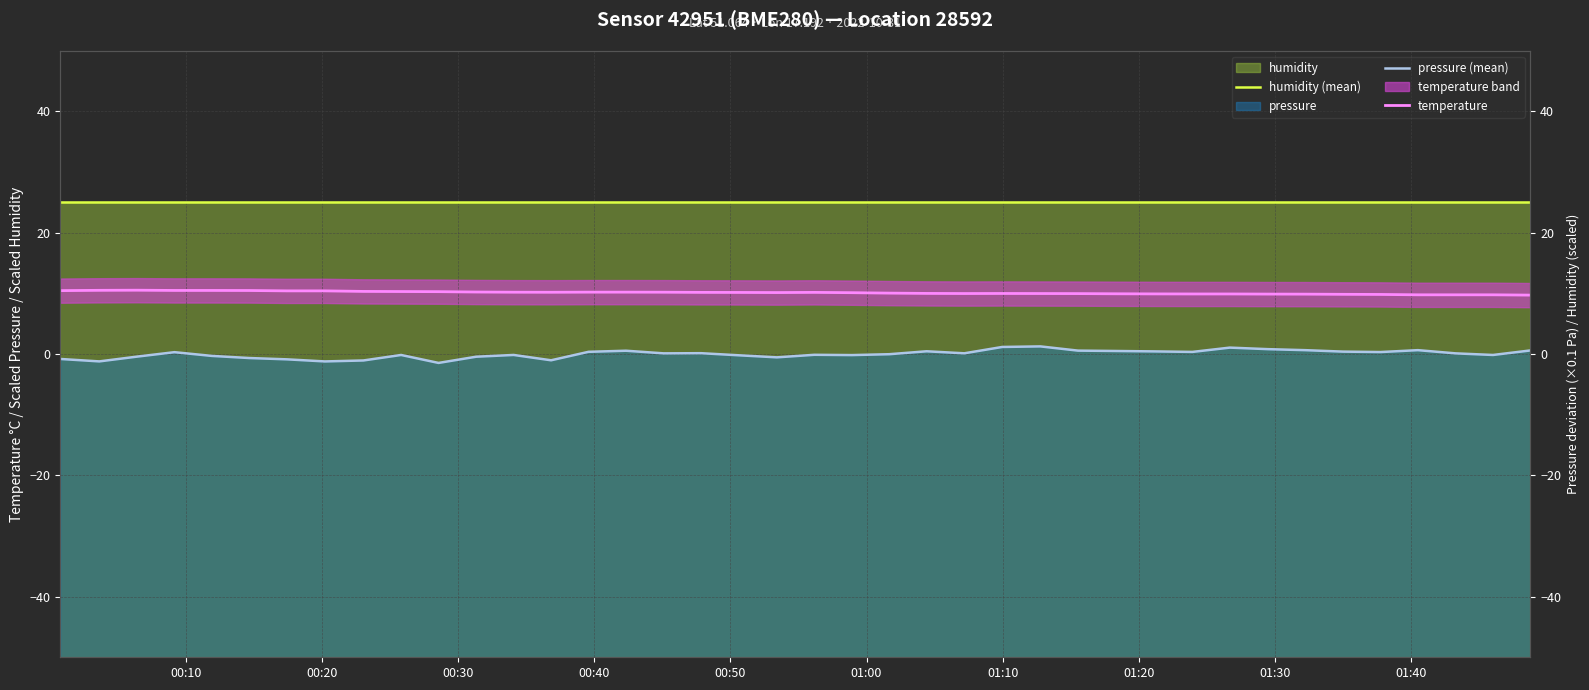

Does the chart display data point markers on the line(s)?

No